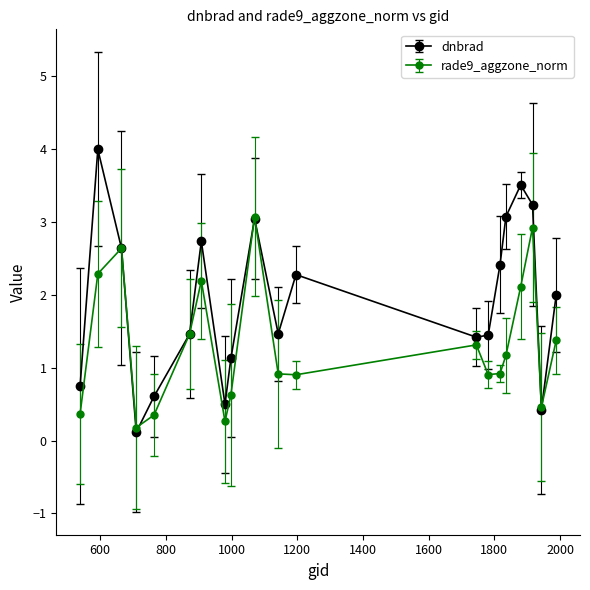

What is the value of the dnbrad point at the 9th from the left?

1.1